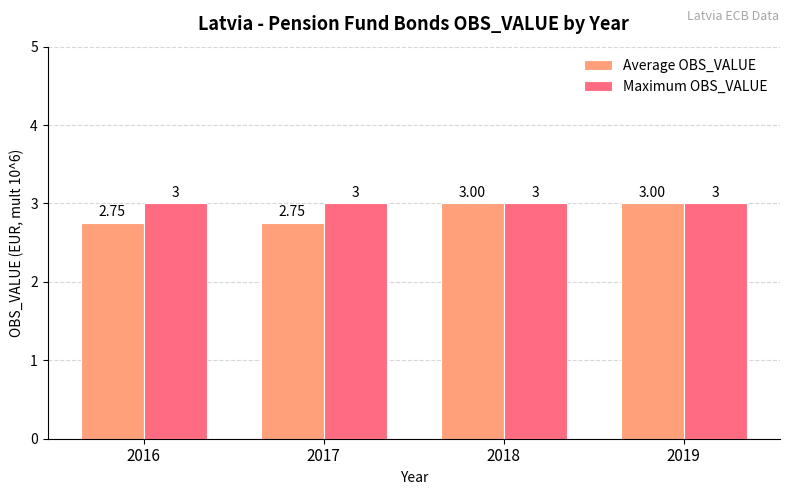

What are all the series names shown in the legend?

Average OBS_VALUE, Maximum OBS_VALUE